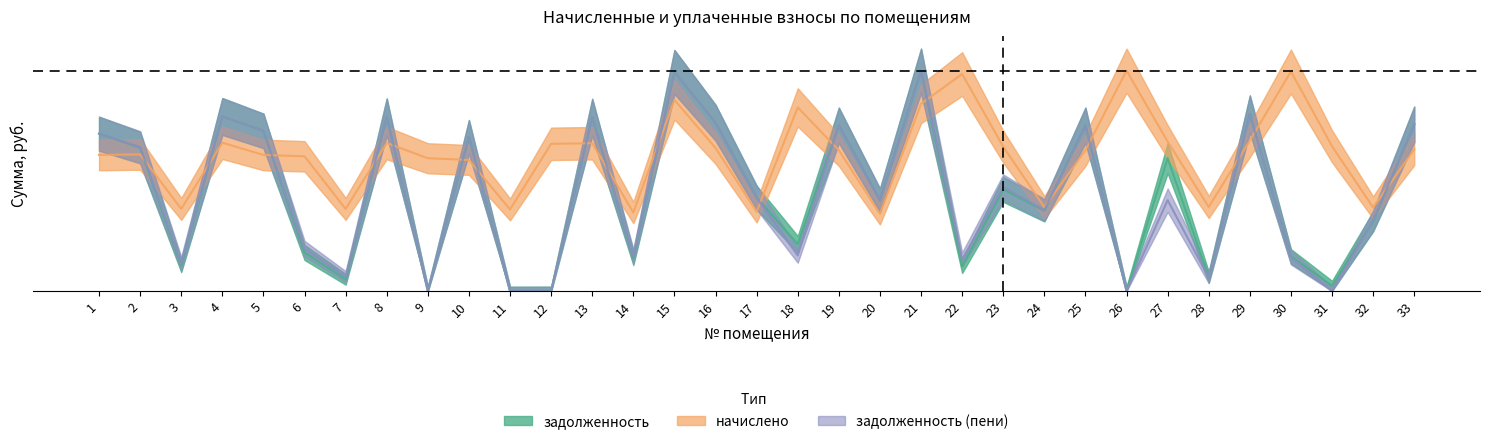

What is the spread (max minus min) of values at 13?

0.1